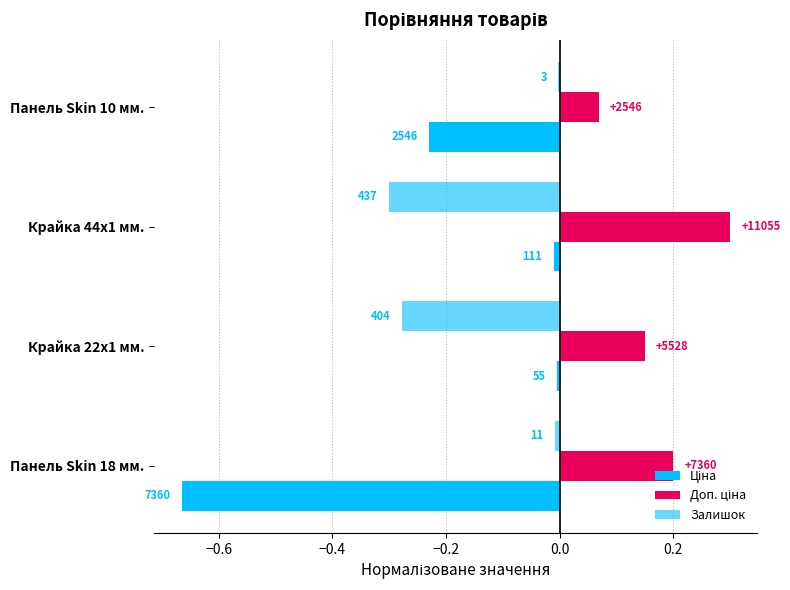

Count the Доп. ціна values in the range 0 to 1.

4